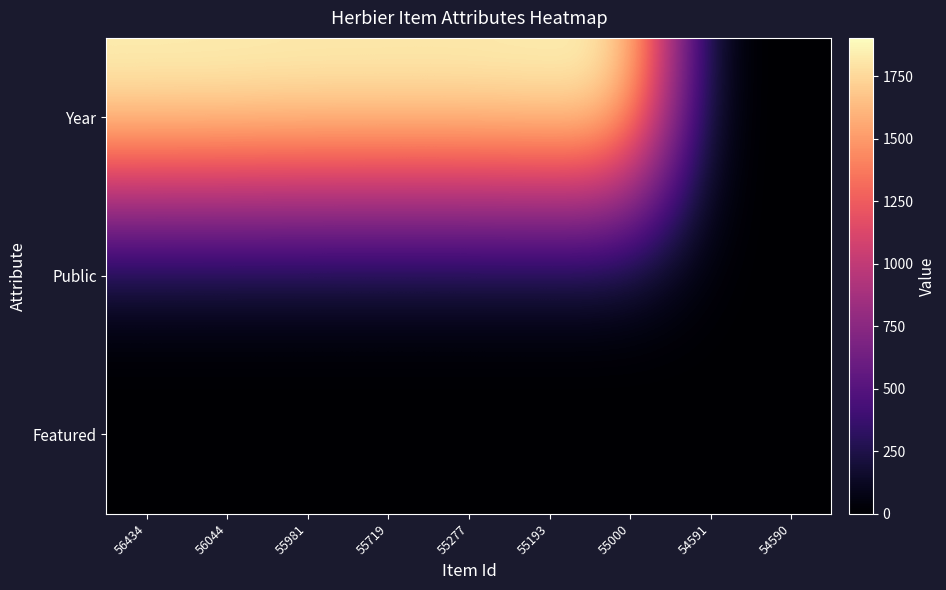

Which series has the largest range (max minus min)?

Year